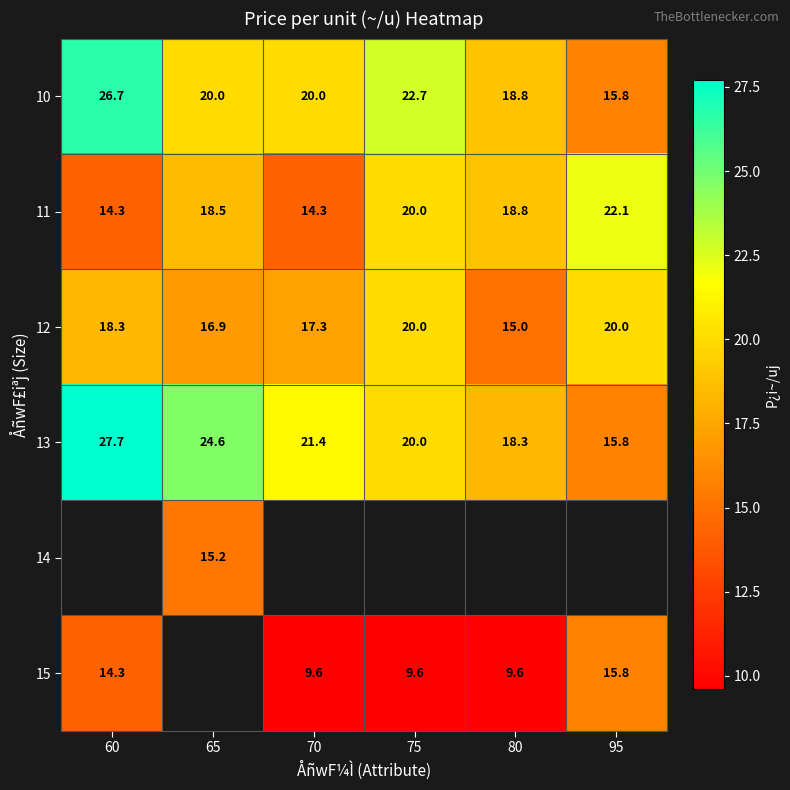

What is the smallest value displayed?

9.6